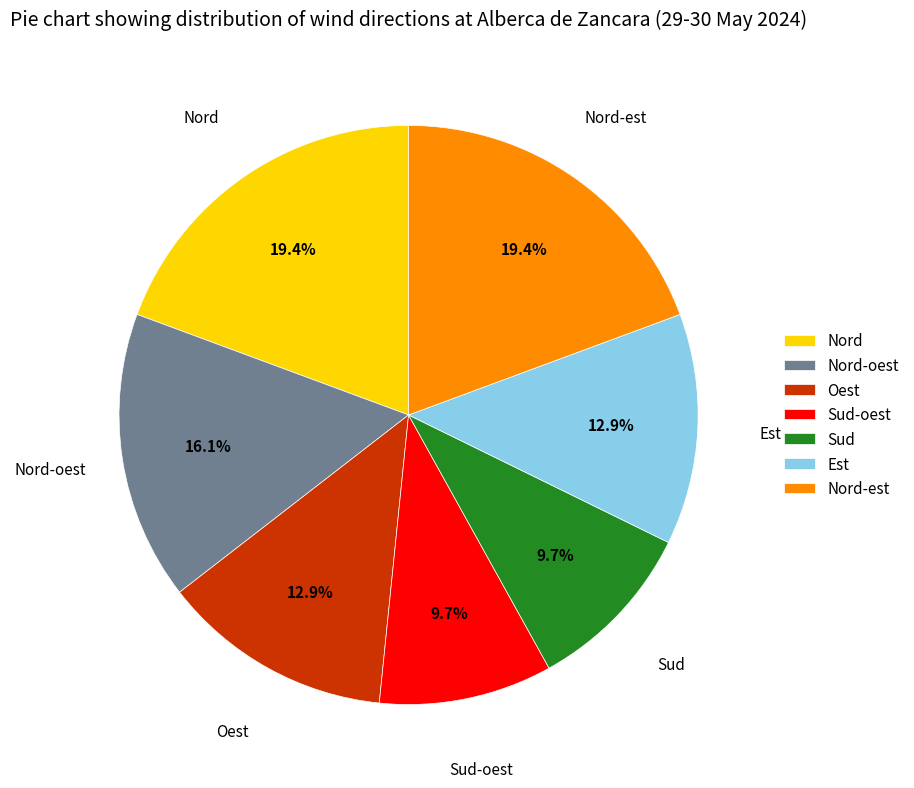

What portion of the pie excludes Nord-oest?

83.9%